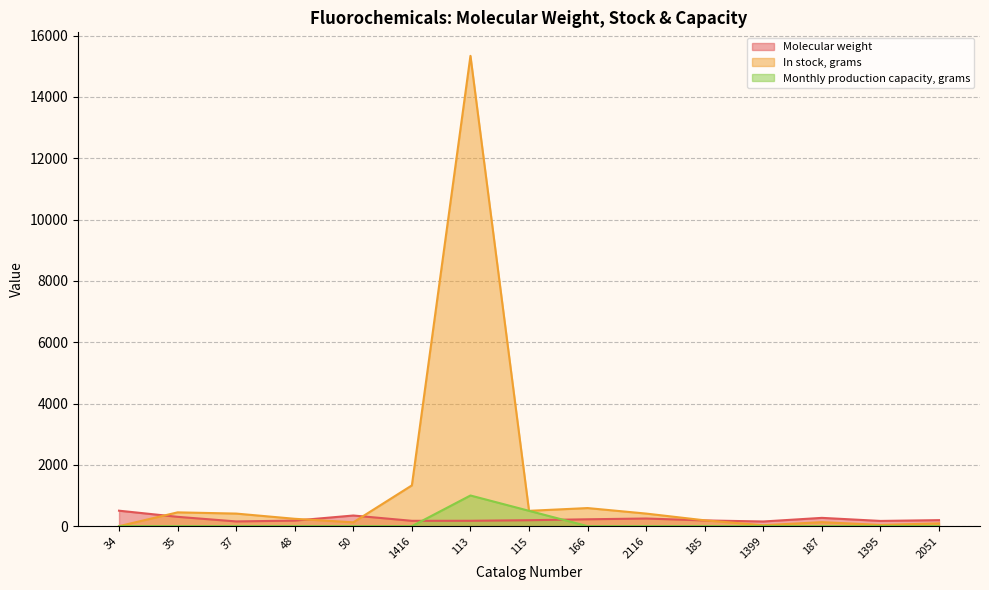

True or false: Monthly production capacity, grams and In stock, grams intersect in this chart.

False